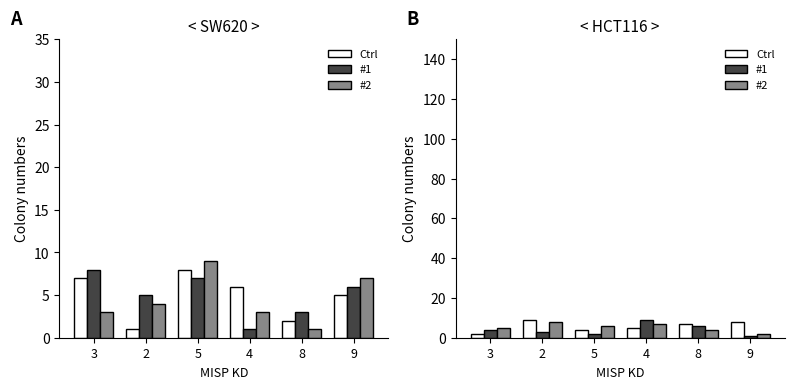

Which category has the highest value in the #2 series?

2